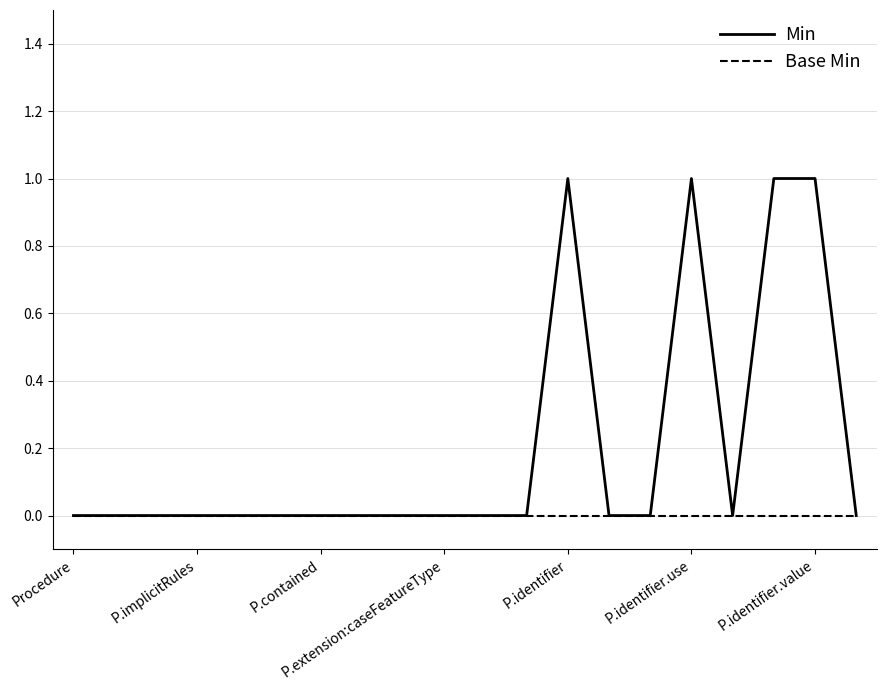

Rank the series by their average value, from highest to lowest.

Min, Base Min